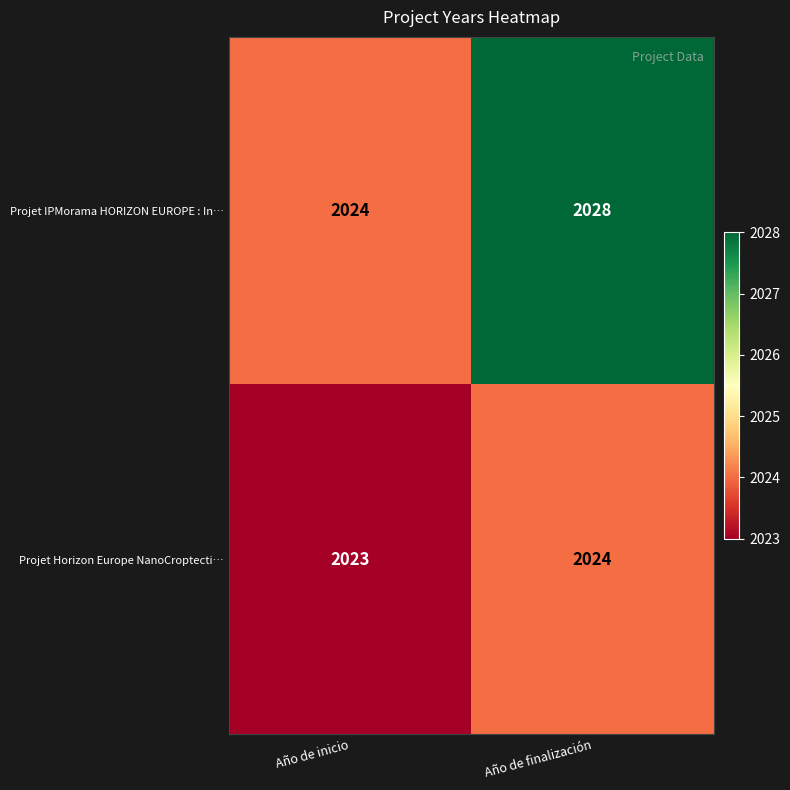

What is the minimum value shown in the chart?

2023